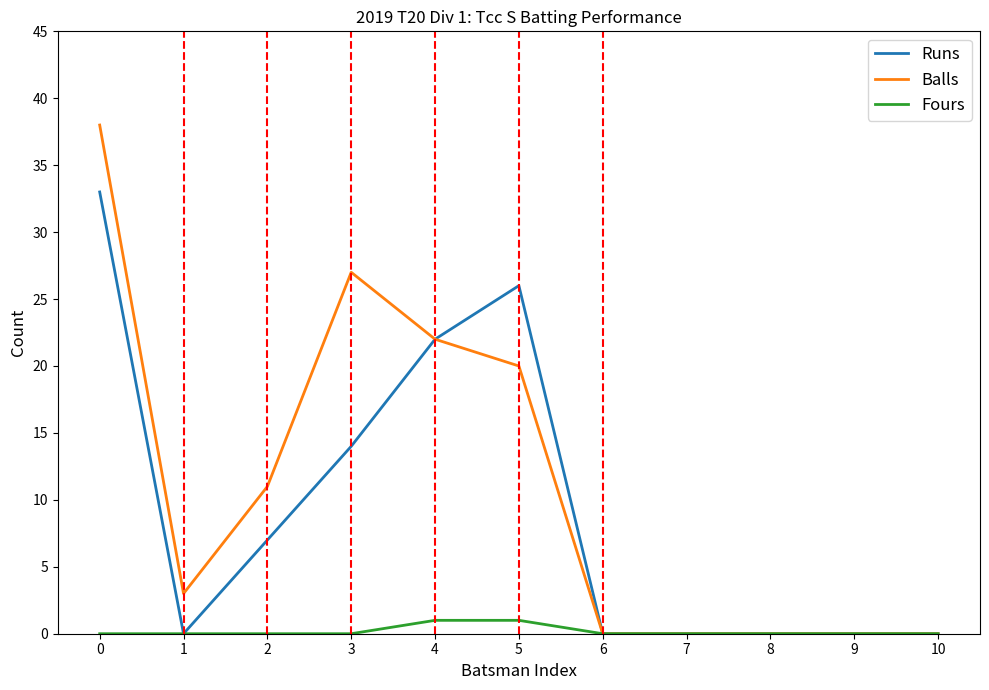

Where is the first local minimum for Balls?

1